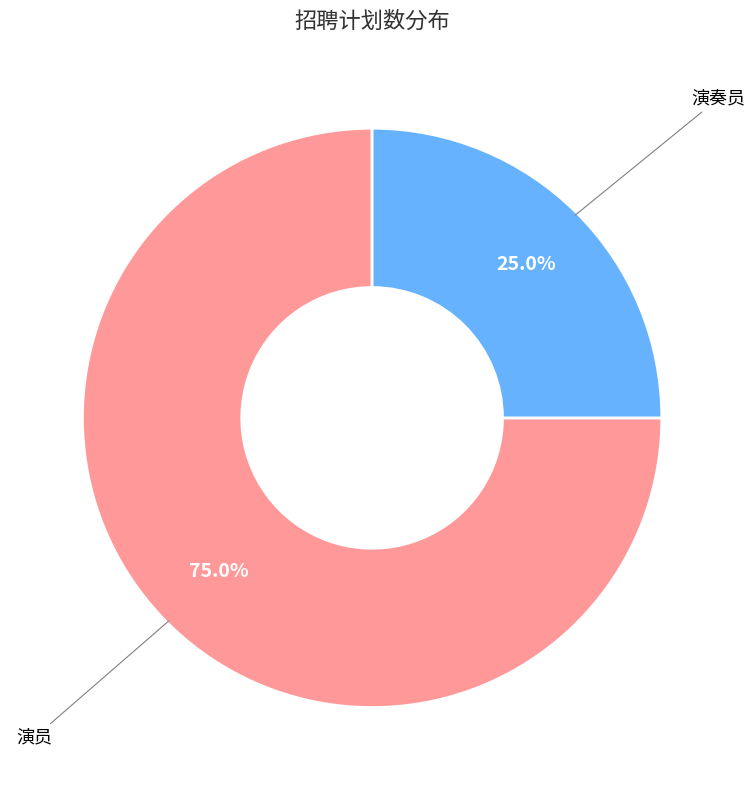

How many slices are in this pie chart?

2